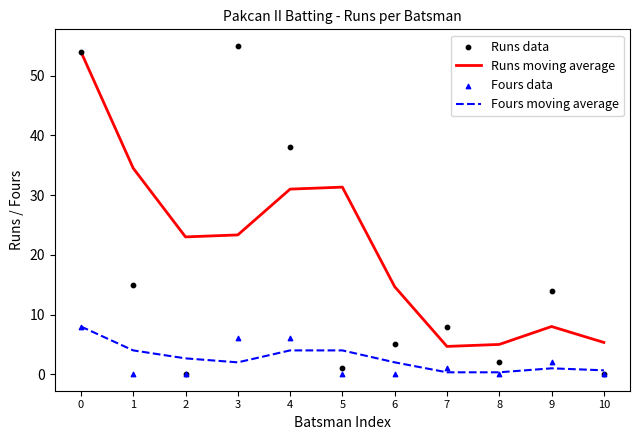

What is the total value across all series at 8?

7.3